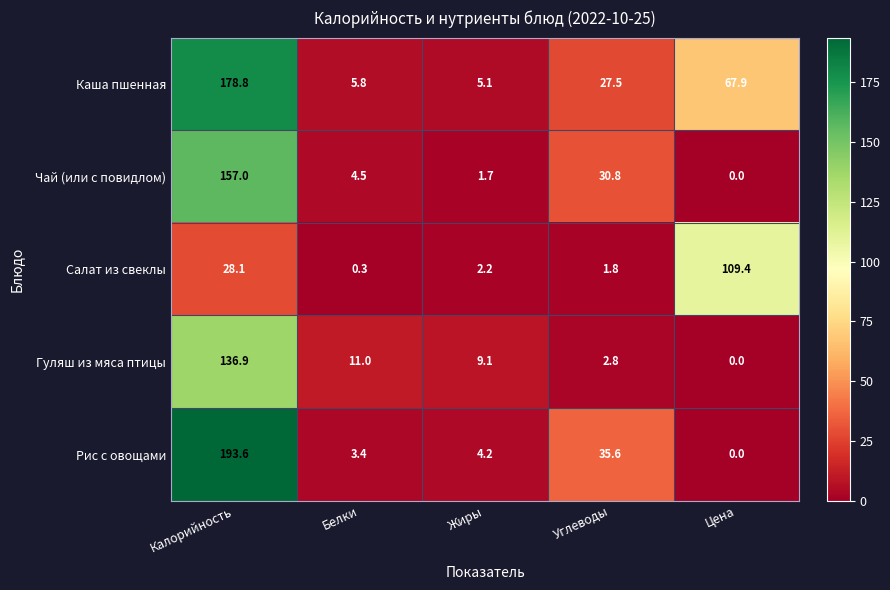

What is the difference between the maximum and minimum values in the Чай (или с повидлом) series?

157.0